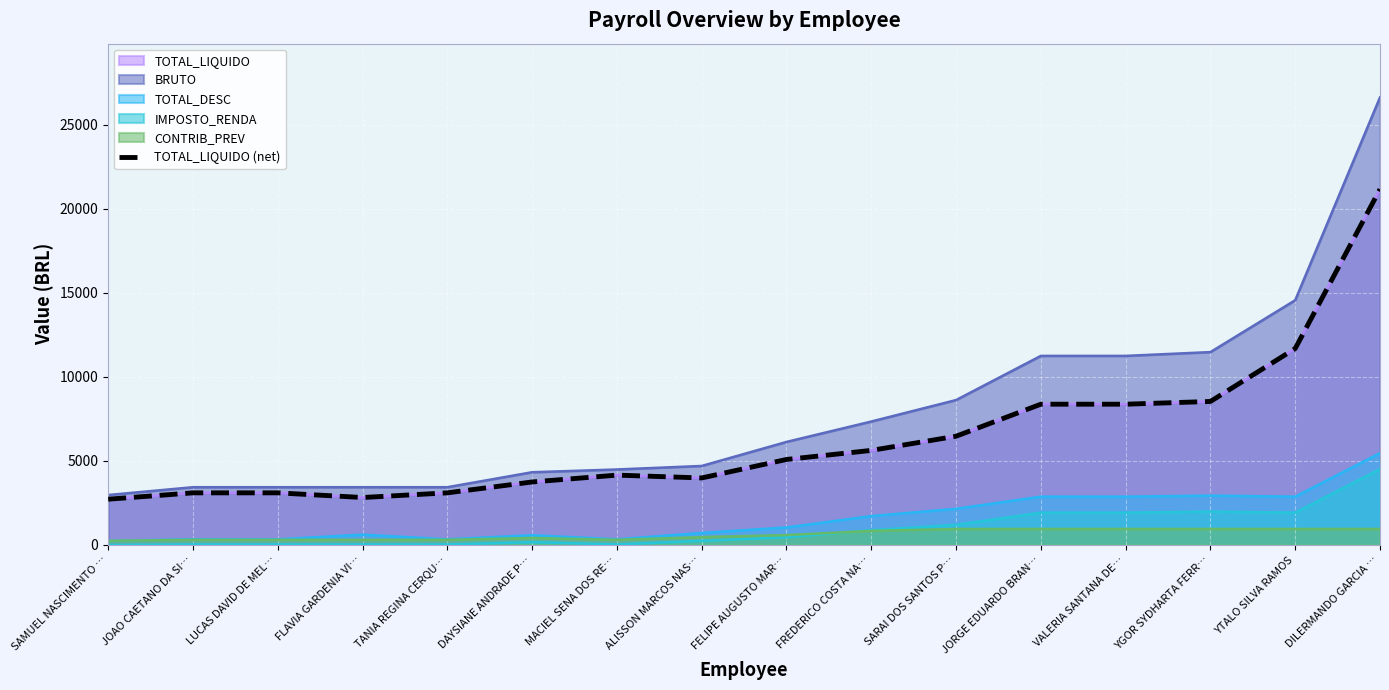

Rank the categories by value from lowest to highest.

SAMUEL NASCIMENTO …, FLAVIA GARDENIA VI…, JOAO CAETANO DA SI…, LUCAS DAVID DE MEL…, TANIA REGINA CERQU…, DAYSIANE ANDRADE P…, ALISSON MARCOS NAS…, MACIEL SENA DOS RE…, FELIPE AUGUSTO MAR…, FREDERICO COSTA NA…, SARAI DOS SANTOS P…, JORGE EDUARDO BRAN…, VALERIA SANTANA DE…, YGOR SYDHARTA FERR…, YTALO SILVA RAMOS, DILERMANDO GARCIA …